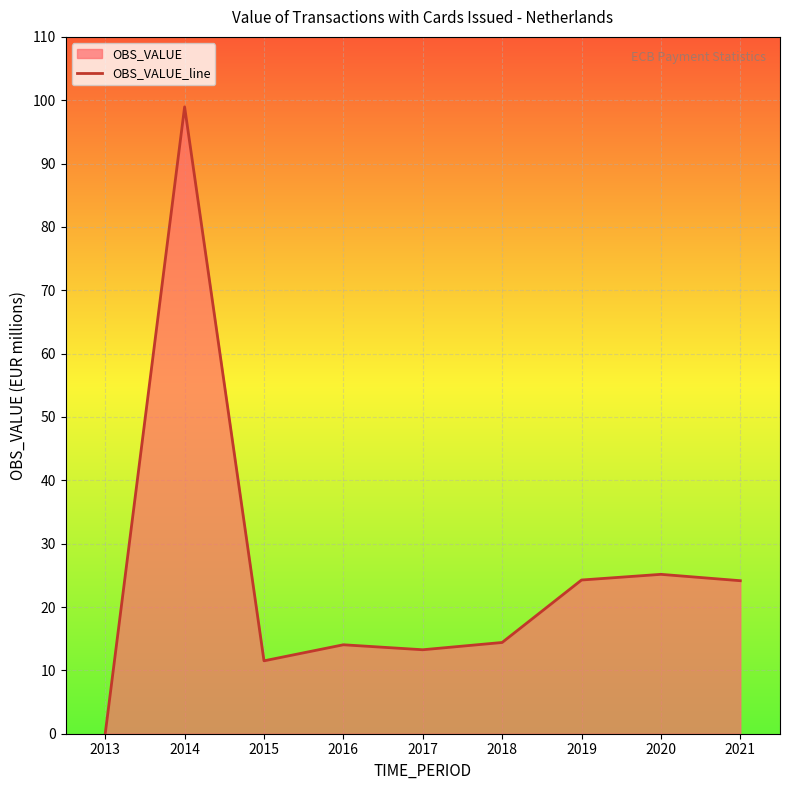

How many values are above zero?

8